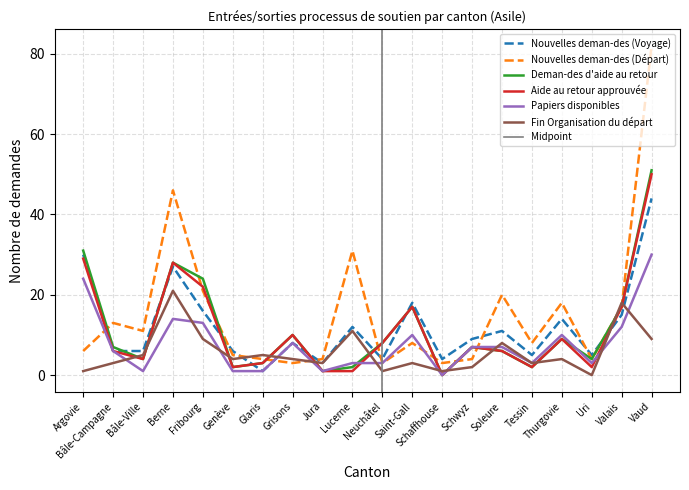

At how many categories does at least one series exceed 69?

1